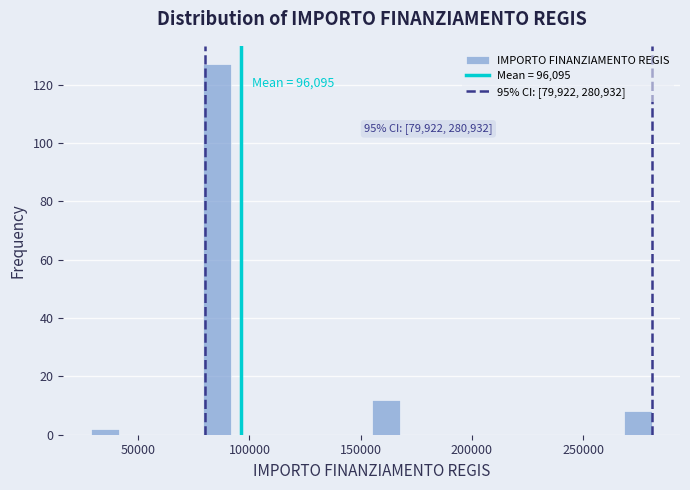

Read against the x-axis, roughly where is the centre of the tallest bar?

85000